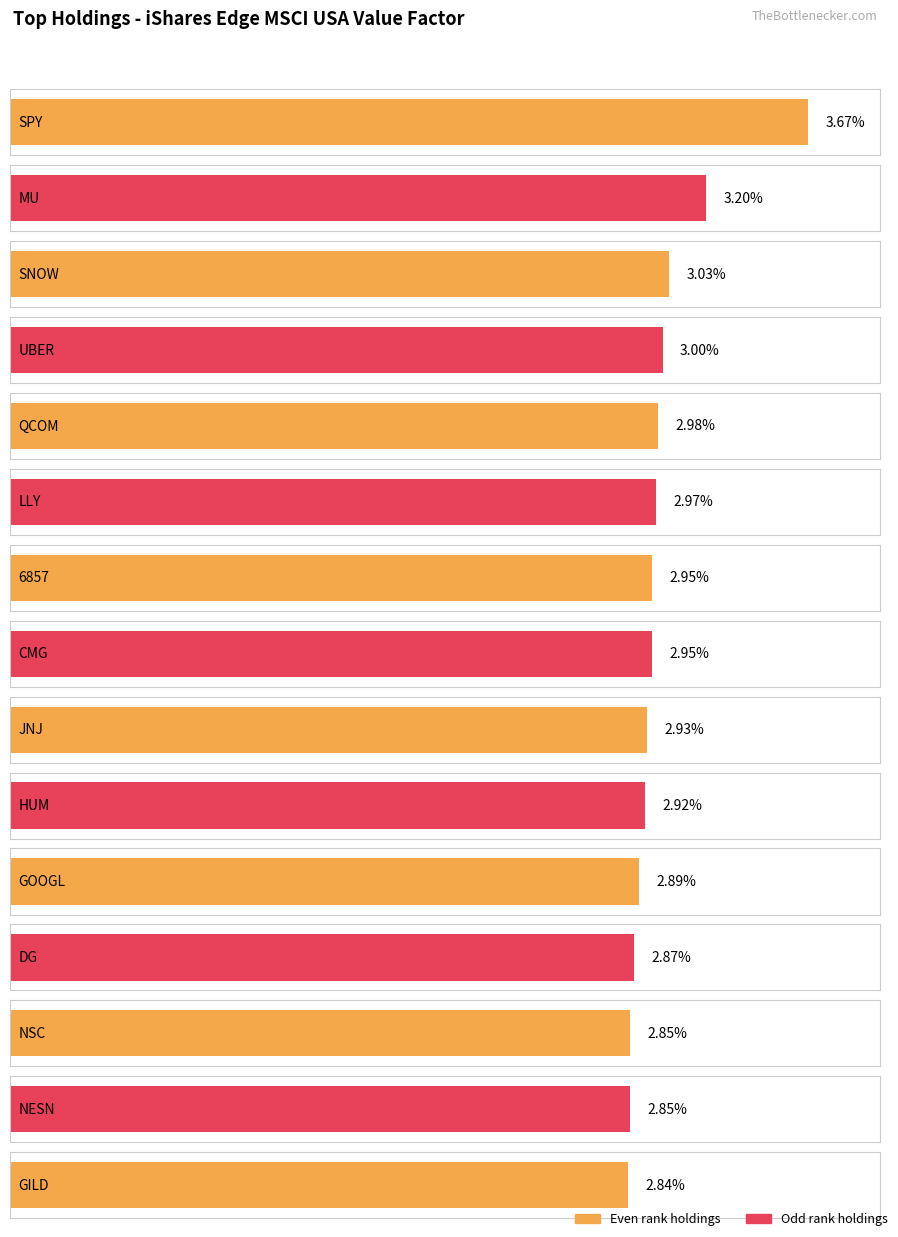

True or false: the data shows 2.9 at DG.

True